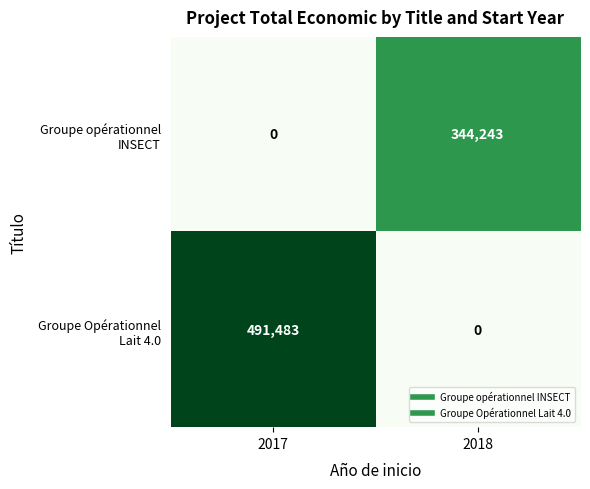

How many series are shown in this chart?

2